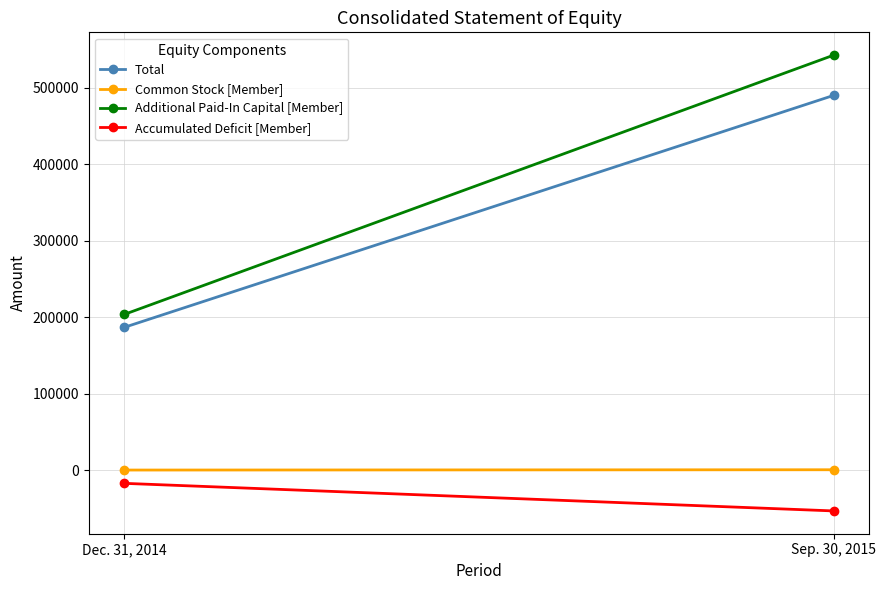

How many Accumulated Deficit [Member] values are between -53251 and -17158?

2